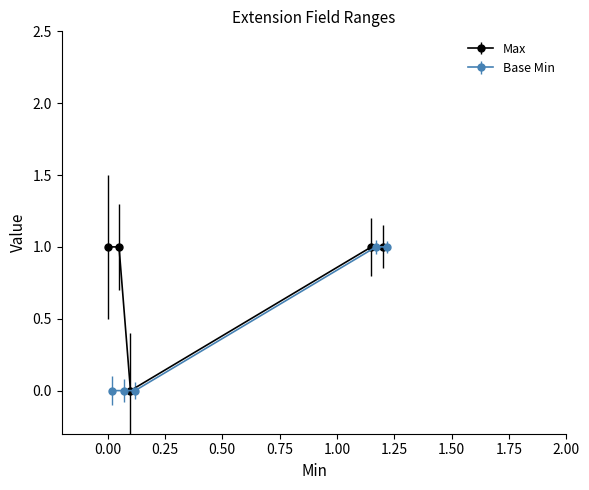

The Max series shows -1 at 0. True or false?

False